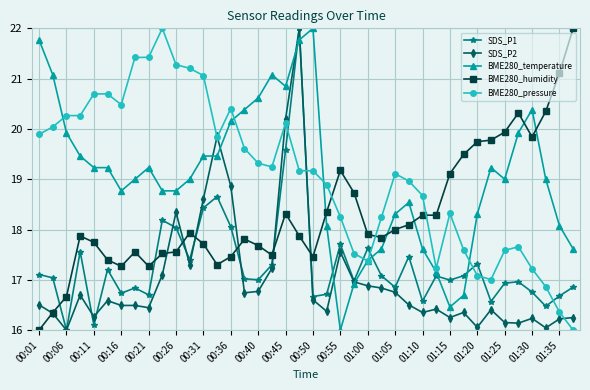

What is the greatest value displayed?

22.0